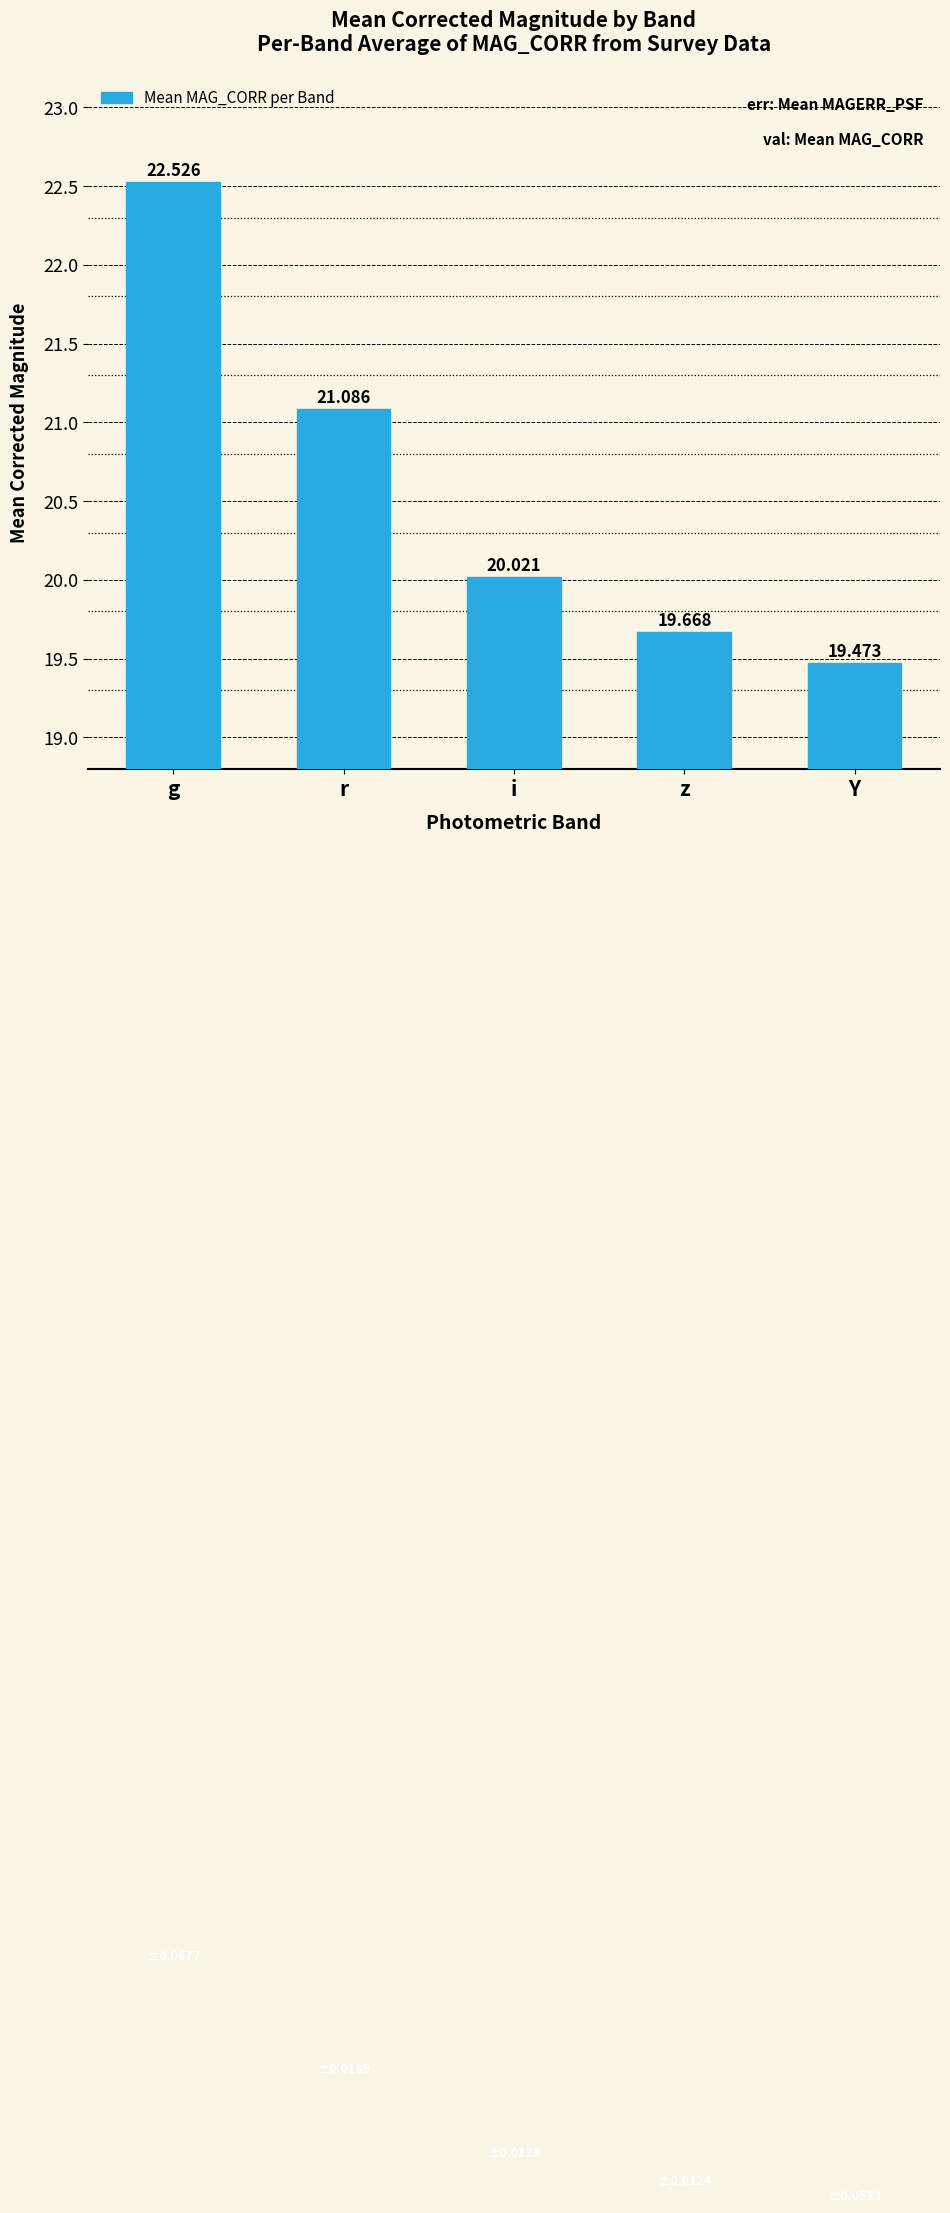

List the labels in order of value, largest first.

g, r, i, z, Y